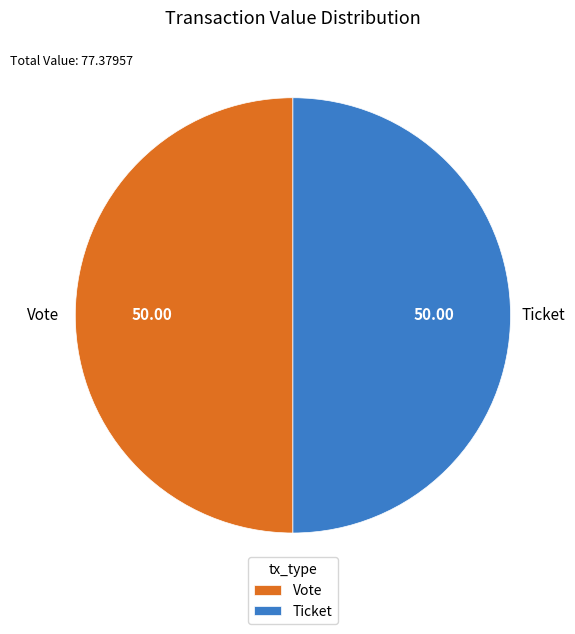

Approximately how many times larger is the value at Vote compared to Ticket?

1.0